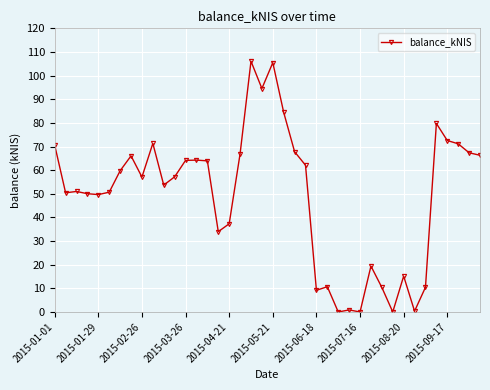

True or false: the data has more than 1 interior local peaks.

True